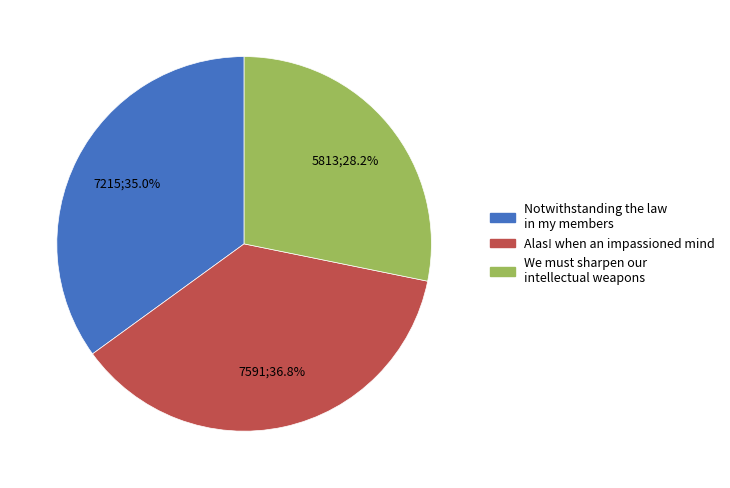

Which category has the smallest portion of the pie?

We must sharpen our intellectual weapons